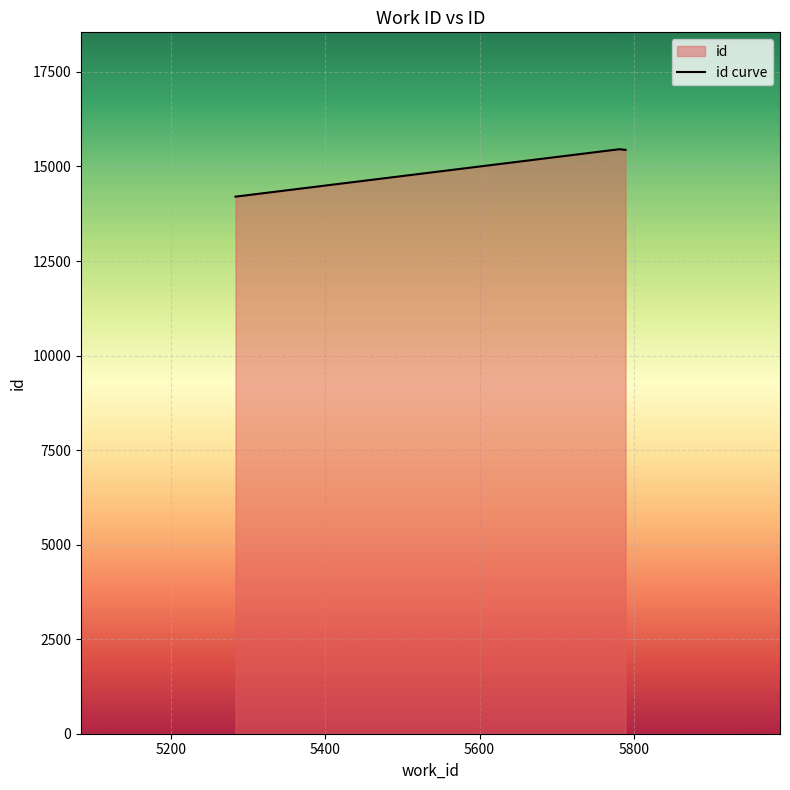

What is the smallest value displayed?

14202